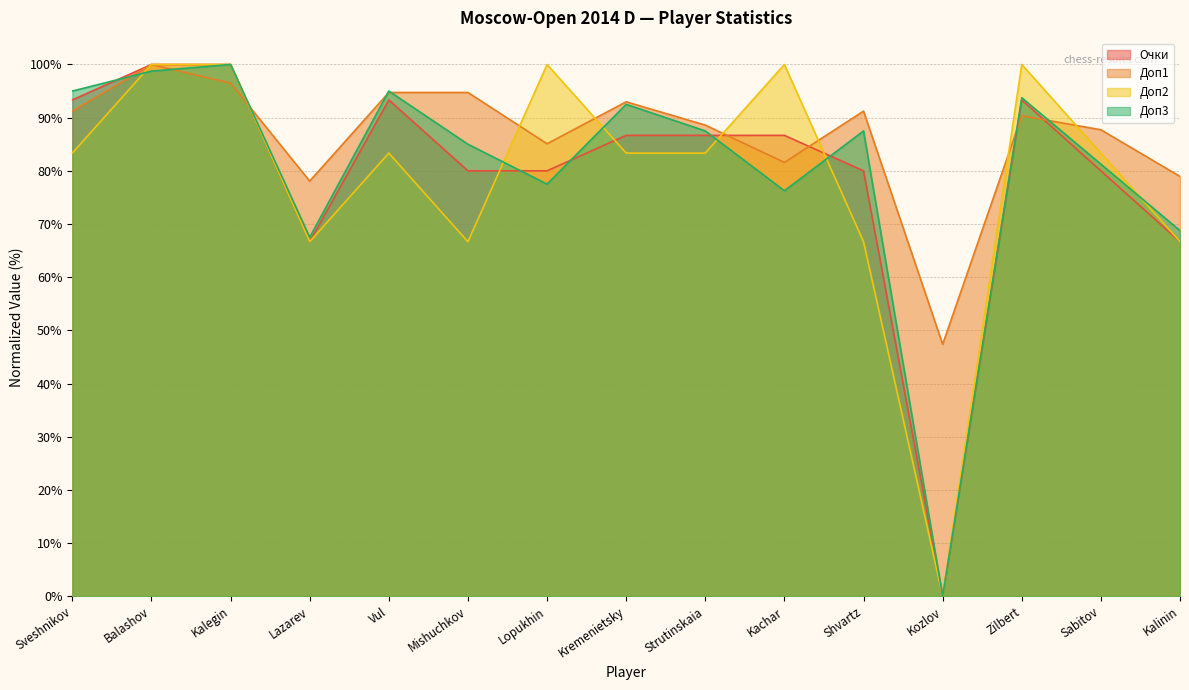

At Zilbert, list the series in order from smallest to largest.

Доп1, Очки, Доп3, Доп2